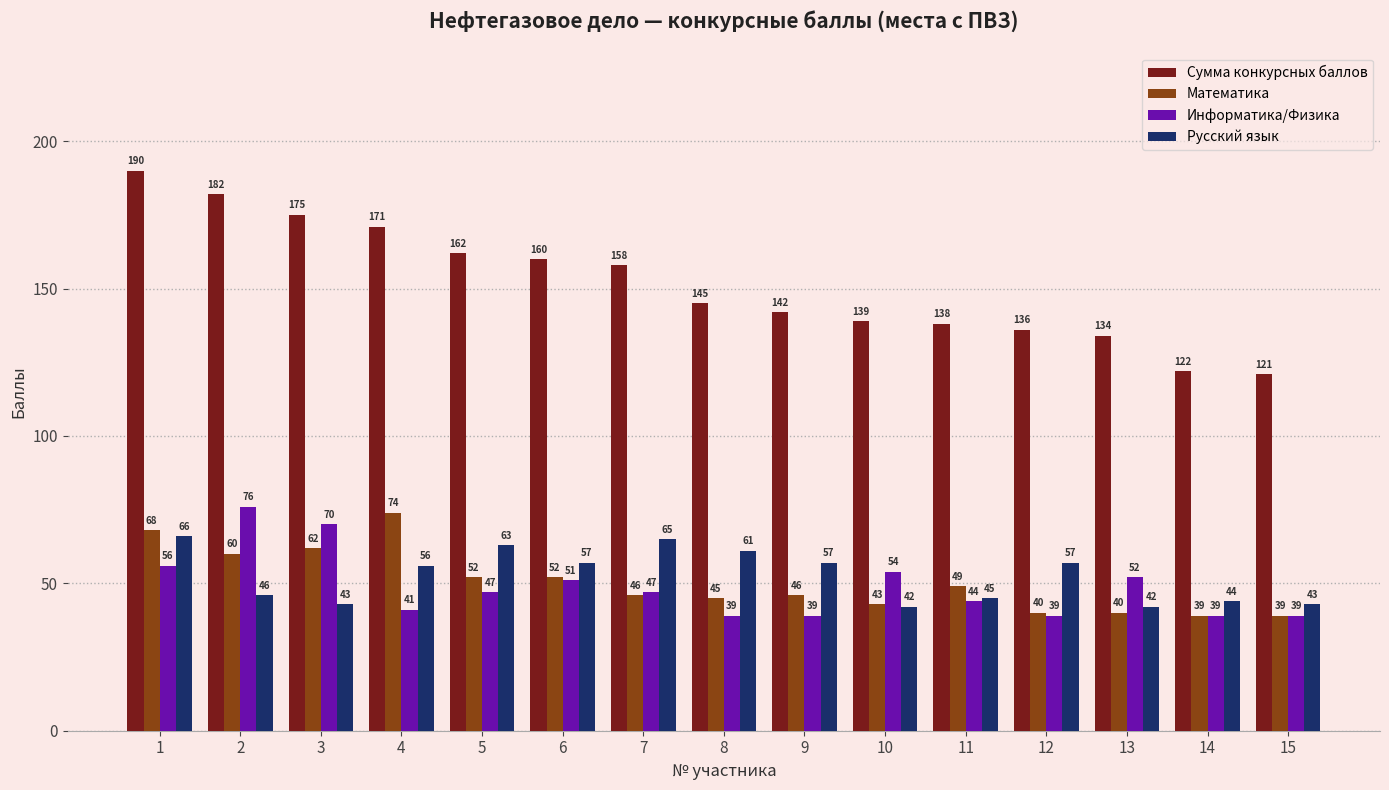

What is the value of the Информатика/Физика bar at the 6th from the left?

51